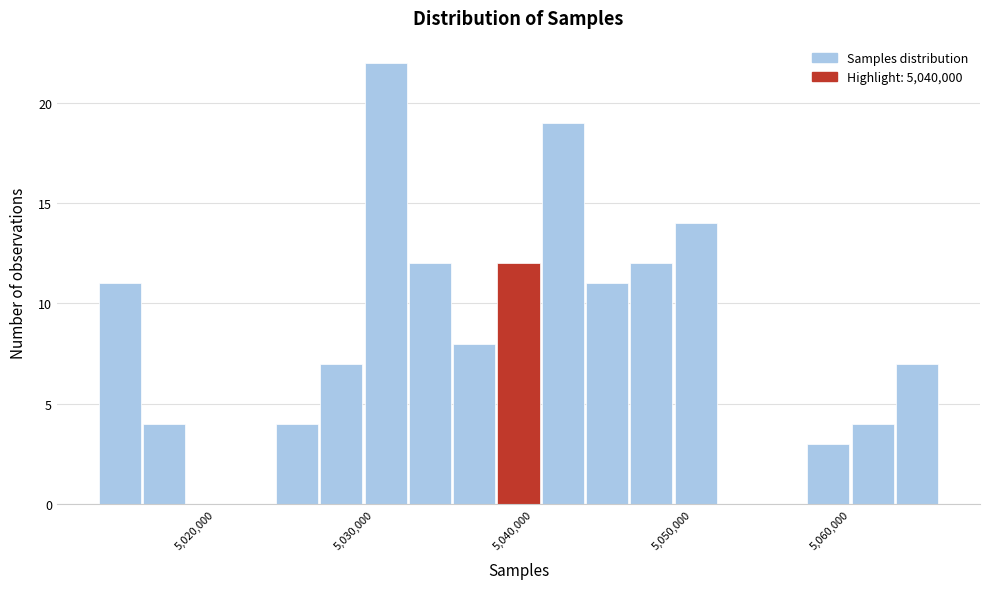

Around what value on the x-axis is the tallest bar? Give the approximate position of its centre, as read against the axis.

5031000